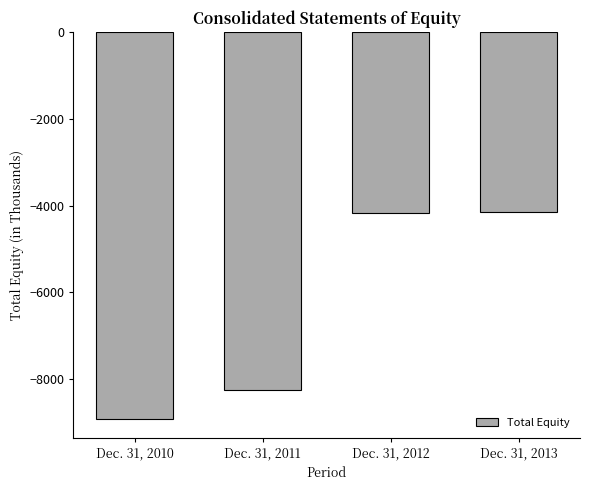

What is the difference between the maximum and minimum values?

4752